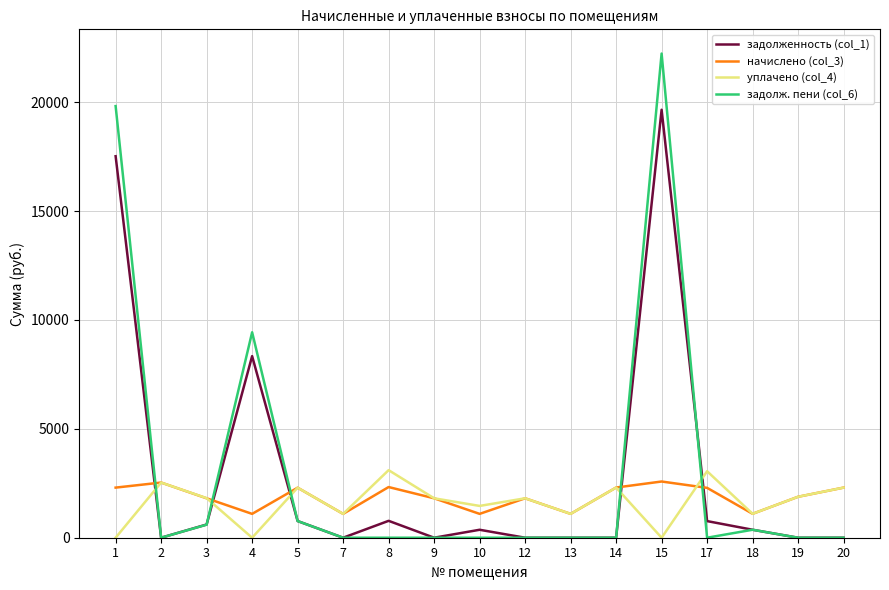

Where is the first local maximum for начислено (col_3)?

2